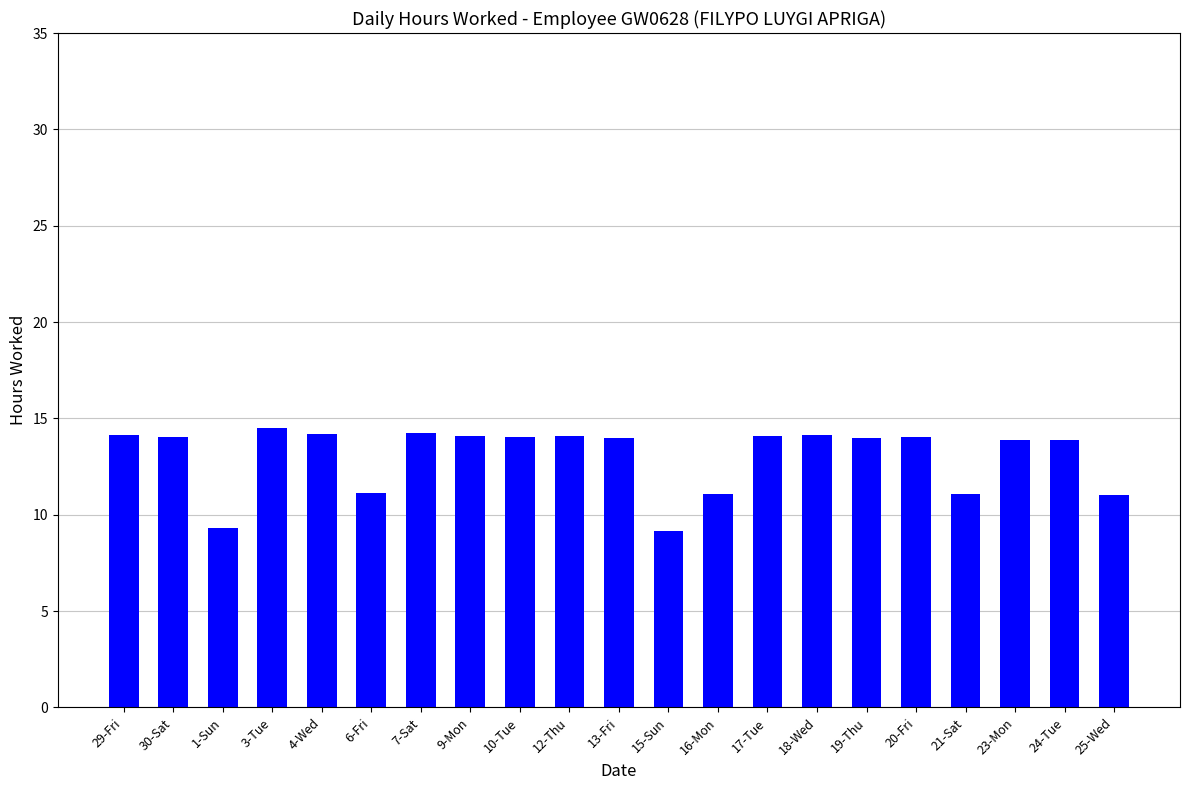

The value at 12-Thu is 14.1. True or false?

True